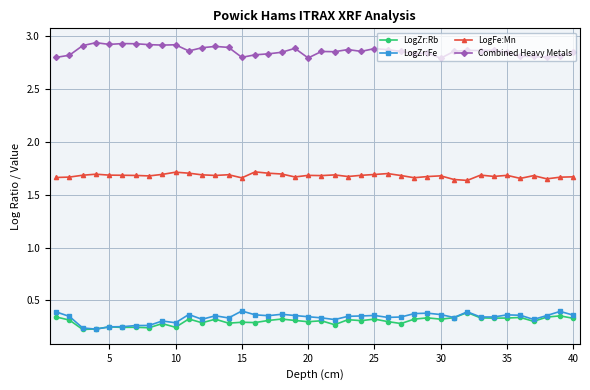

True or false: LogFe:Mn and Combined Heavy Metals cross at least once.

False